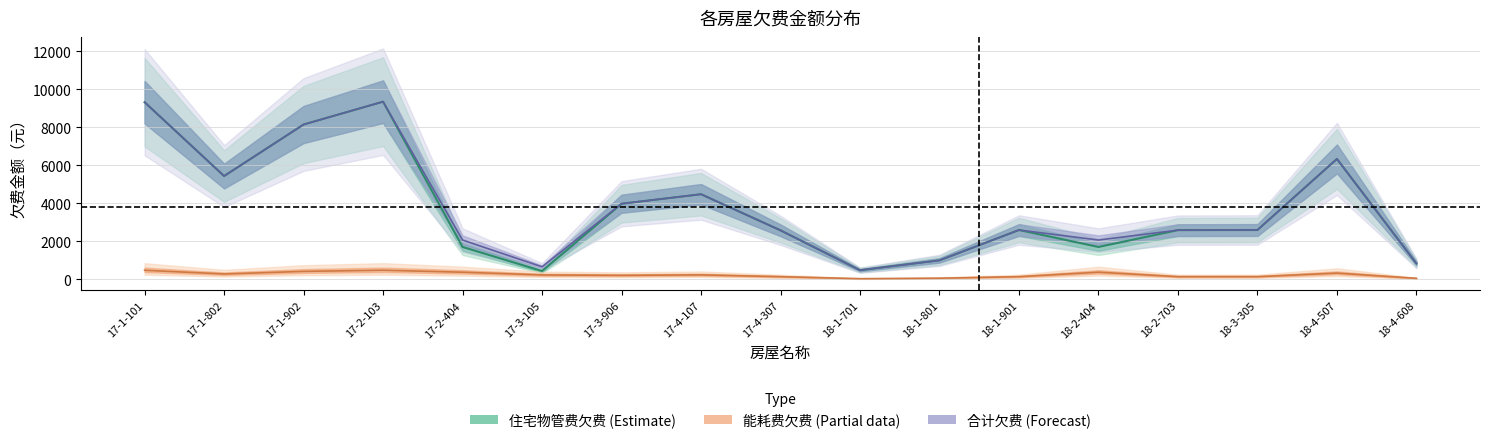

Where is the first local minimum for 住宅物管费欠费?

17-1-802